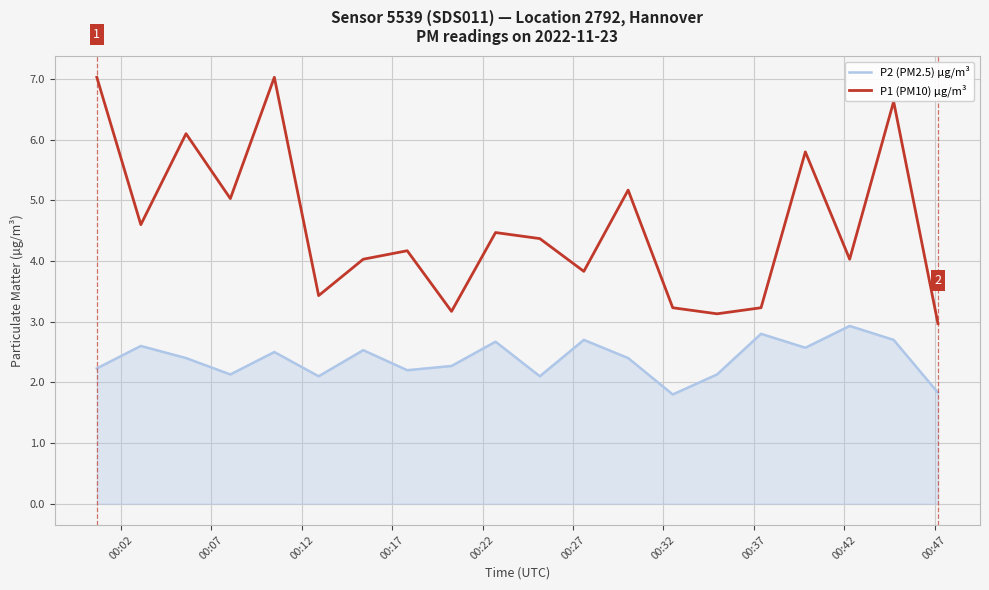

In P1 (PM10) µg/m³, how many points are lower than both neighbors (excluding endpoints)?

7